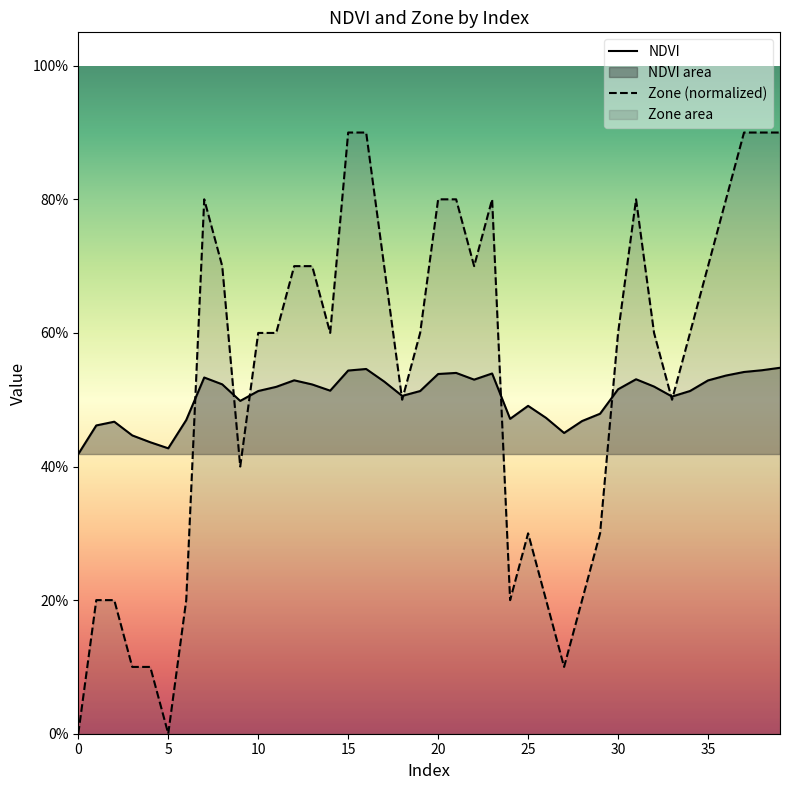

How many interior local peaks does the NDVI series have?

8